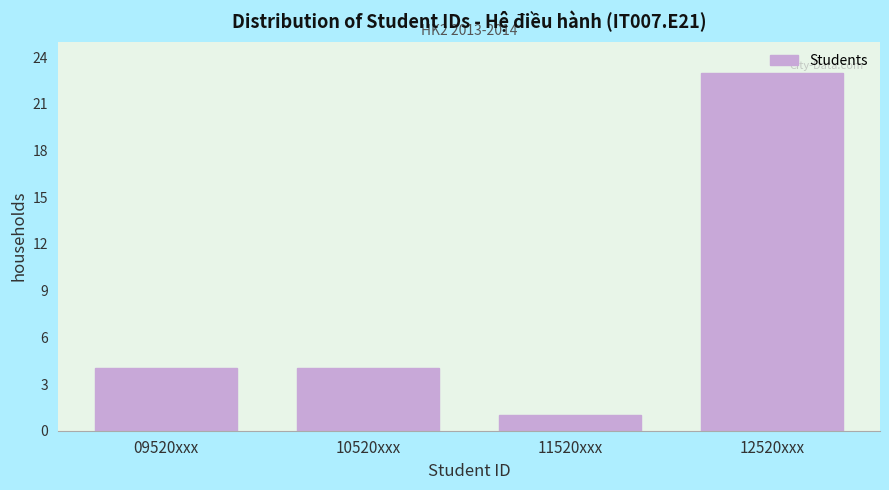

What is the sum of all values?

32